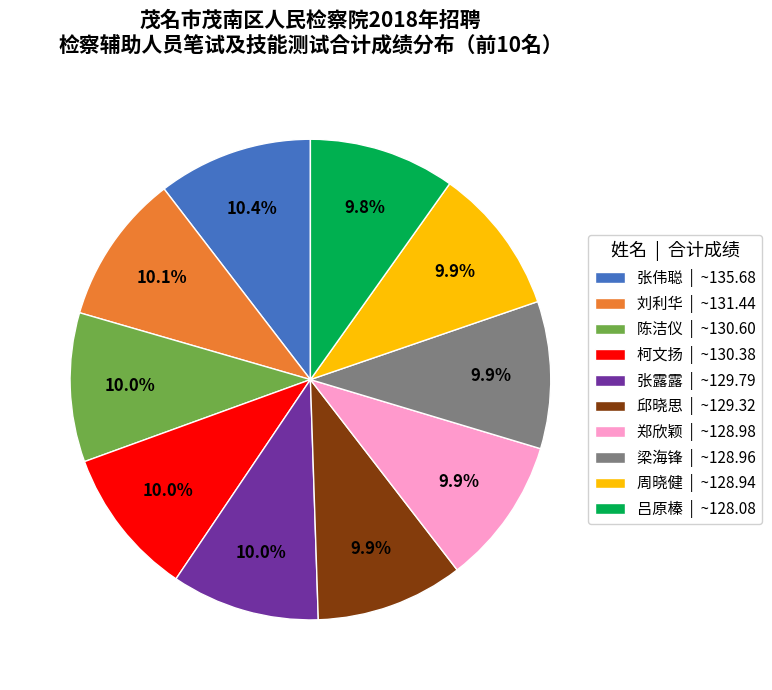

Approximately how many times larger is the value at 柯文扬 | ~130.38 compared to 邱晓思 | ~129.32?

1.0